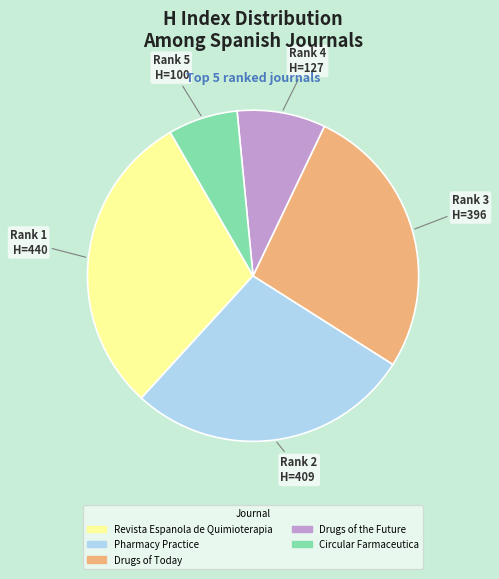

Between Drugs of Today and Pharmacy Practice, which is larger?

Pharmacy Practice